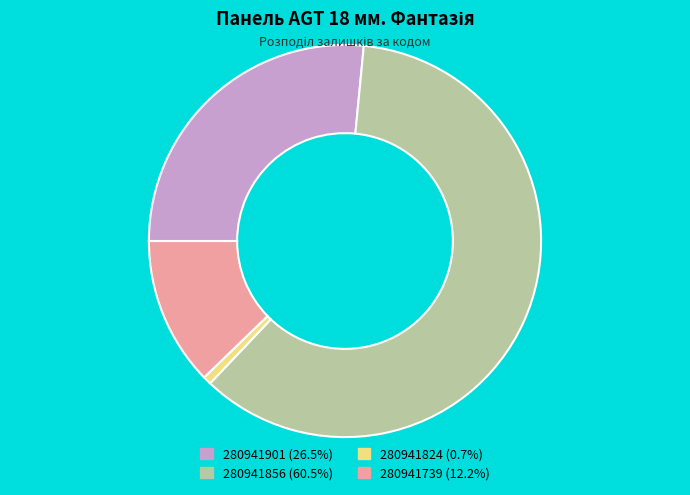

Is there a majority slice in this chart?

Yes